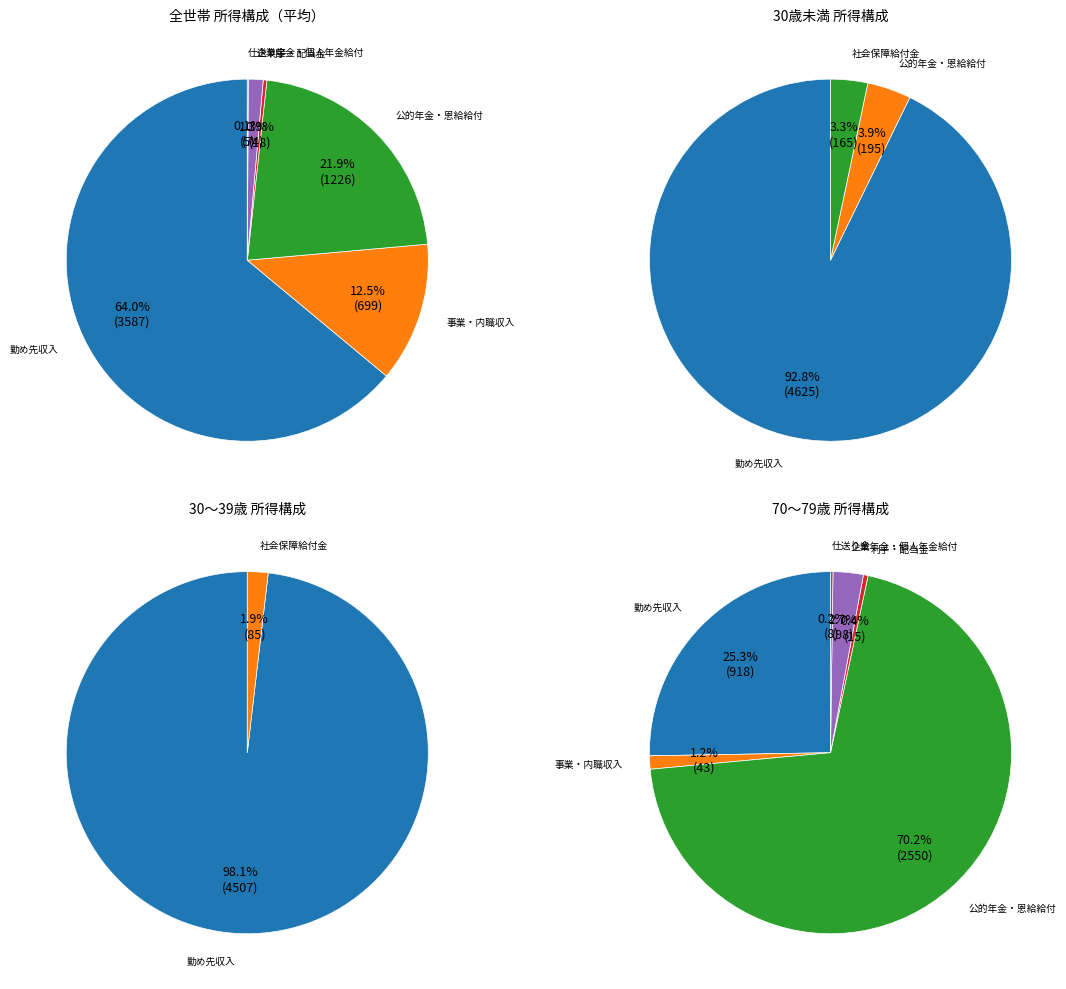

Count the number of slices in the pie.

8